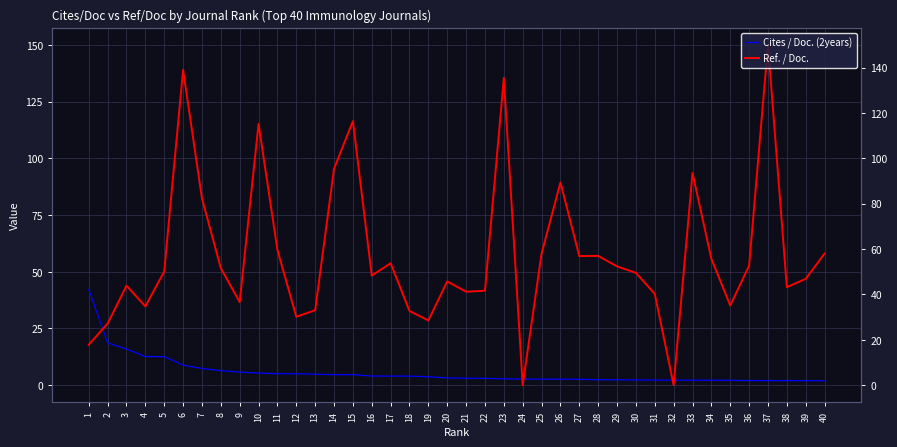

At which label does Cites / Doc. (2years) first exceed 3?

1